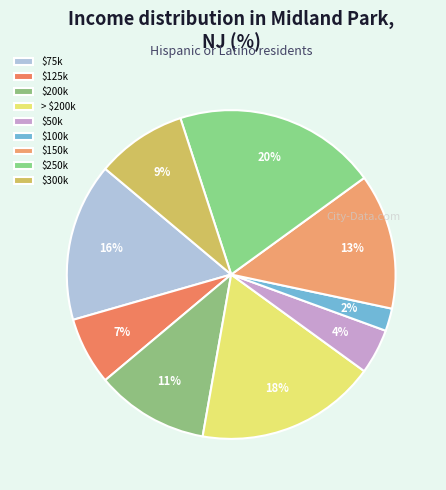

Is there a majority slice in this chart?

No